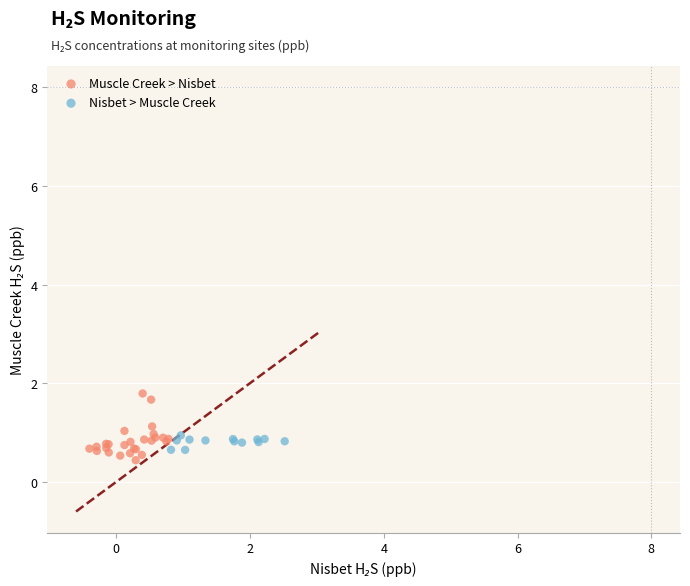

Which series reaches the maximum Y coordinate?

Muscle Creek > Nisbet